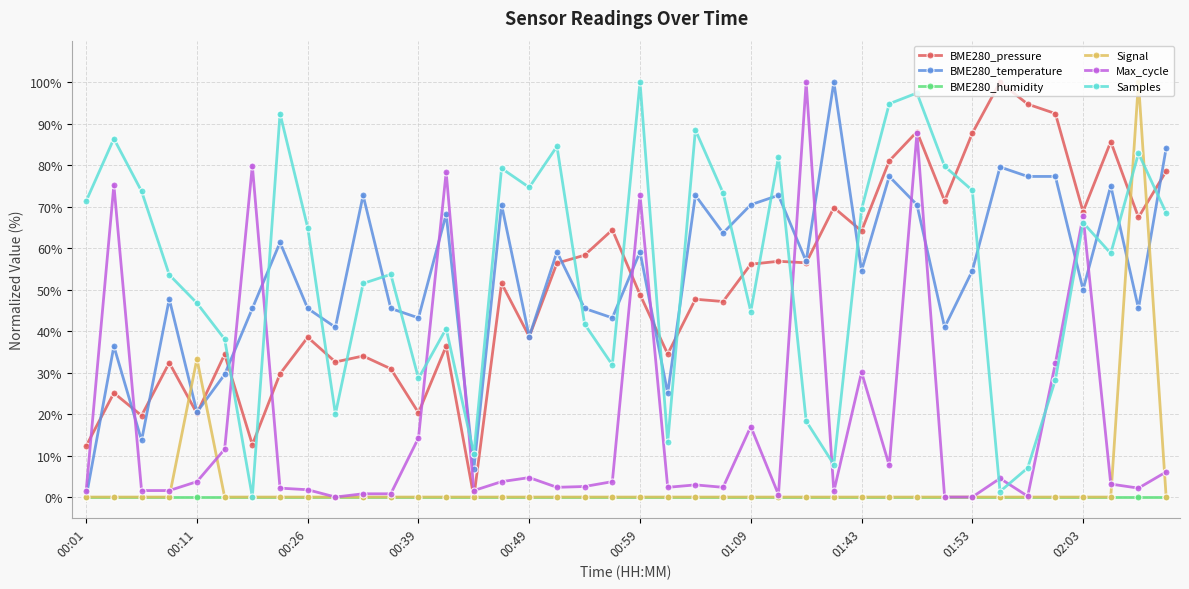

What is the greatest value displayed?

100.0